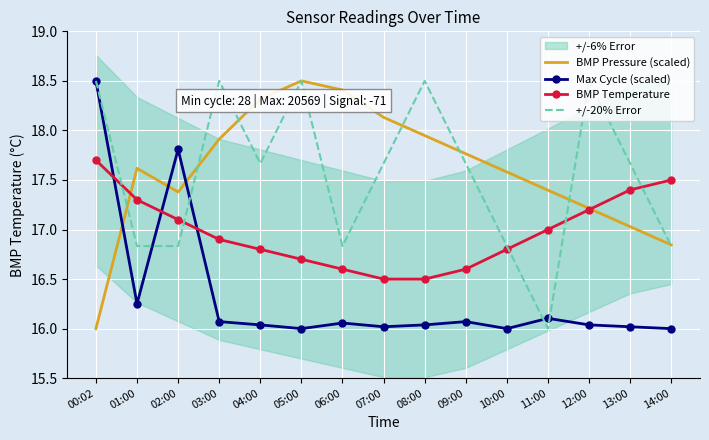

Which series ends up on top after the final intersection of BMP Temperature and BMP Pressure (scaled)?

BMP Temperature